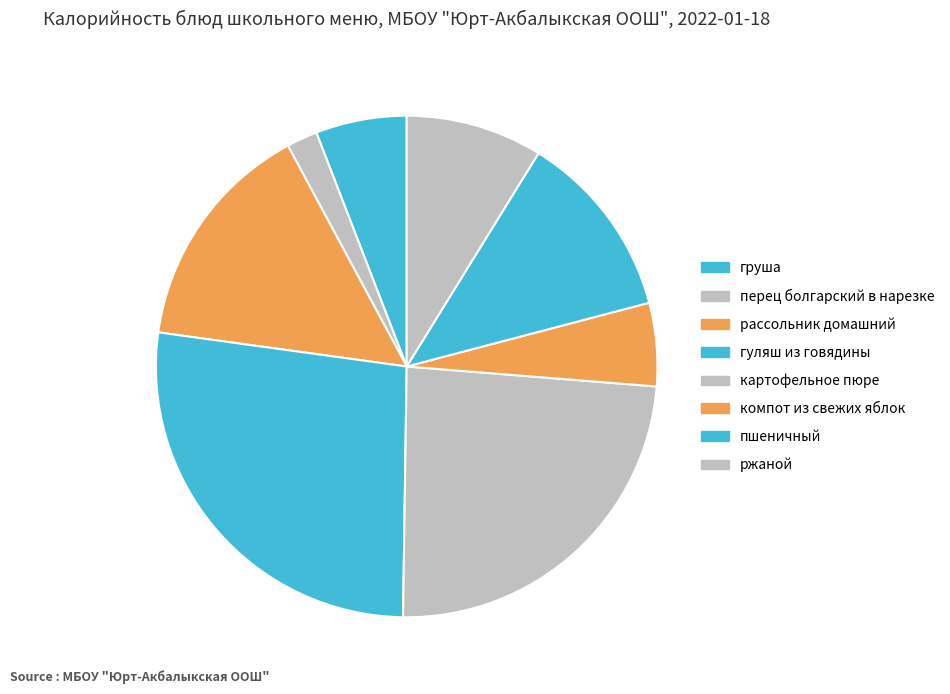

Rank the categories by value from highest to lowest.

гуляш из говядины, картофельное пюре, рассольник домашний, пшеничный, ржаной, груша, компот из свежих яблок, перец болгарский в нарезке